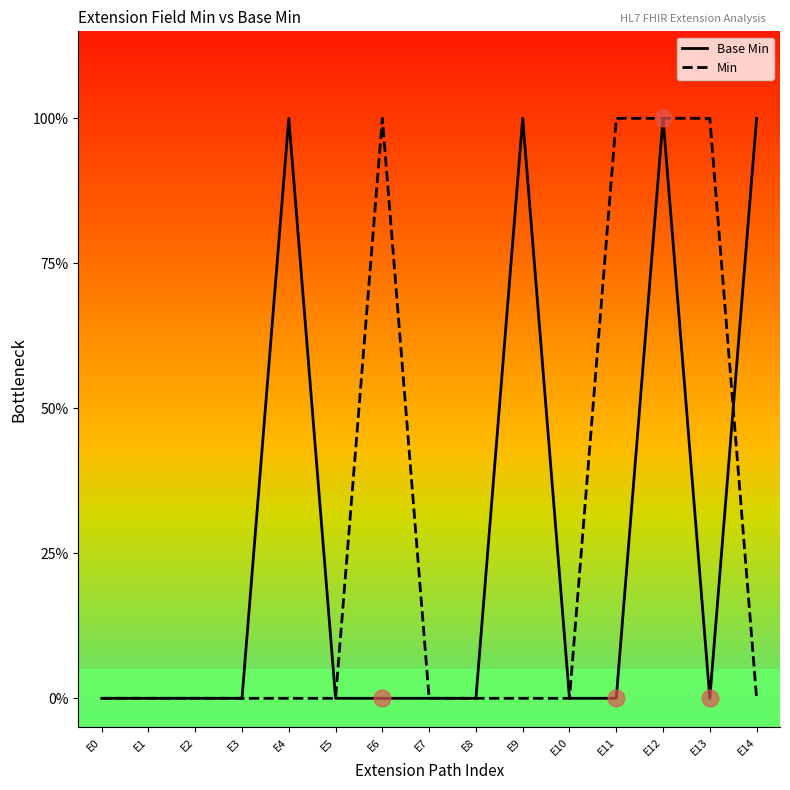

What is the difference between the maximum and minimum values in the Base Min series?

1